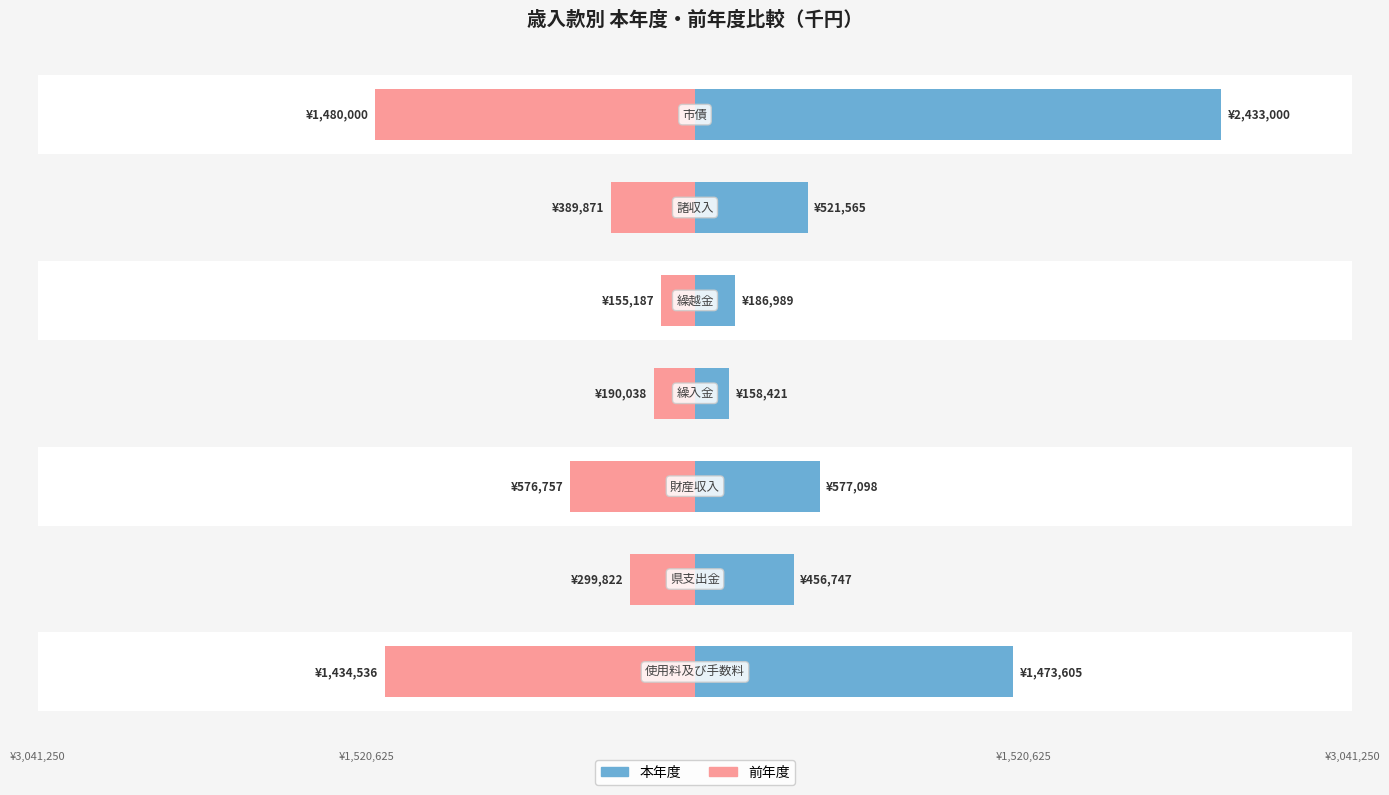

At how many categories does at least one series exceed 1273410?

2